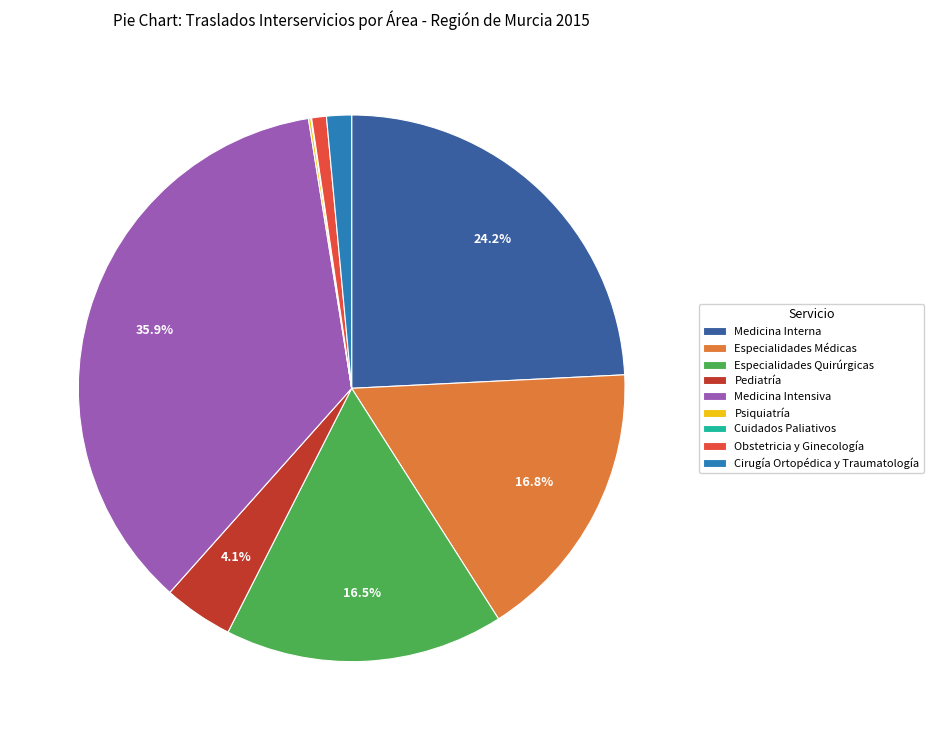

Between Medicina Interna and Especialidades Quirúrgicas, which is larger?

Medicina Interna